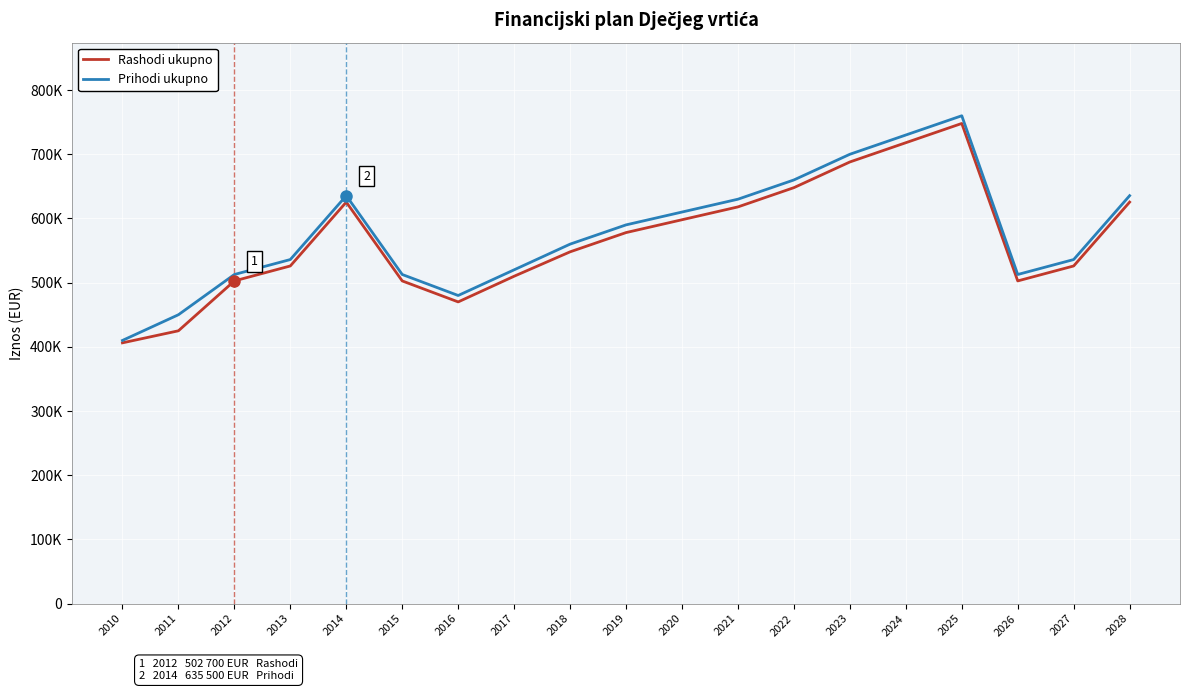

Rank the series by their maximum value, from lowest to highest.

Rashodi ukupno, Prihodi ukupno